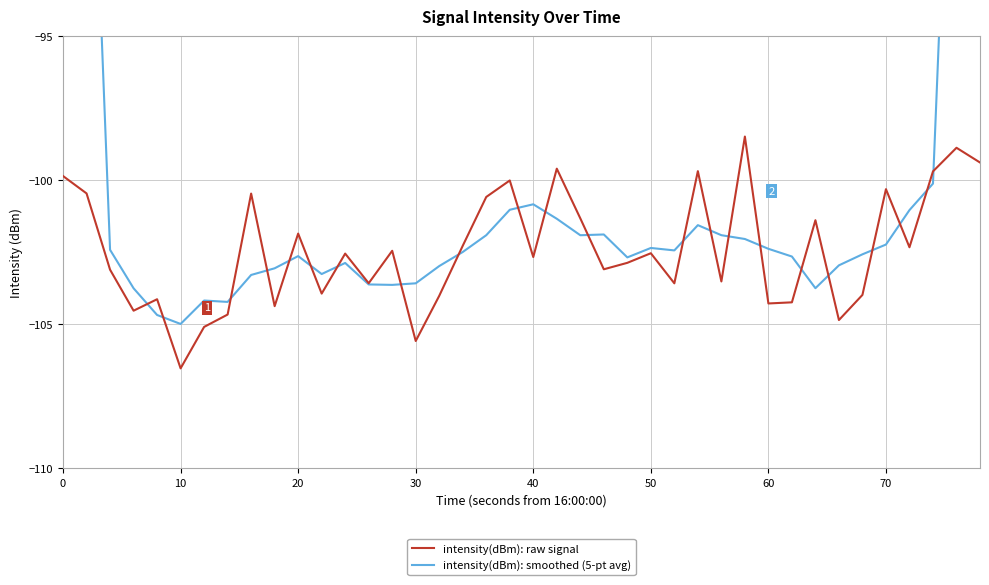

Which series has the widest spread of values?

intensity(dBm): smoothed (5-pt avg)